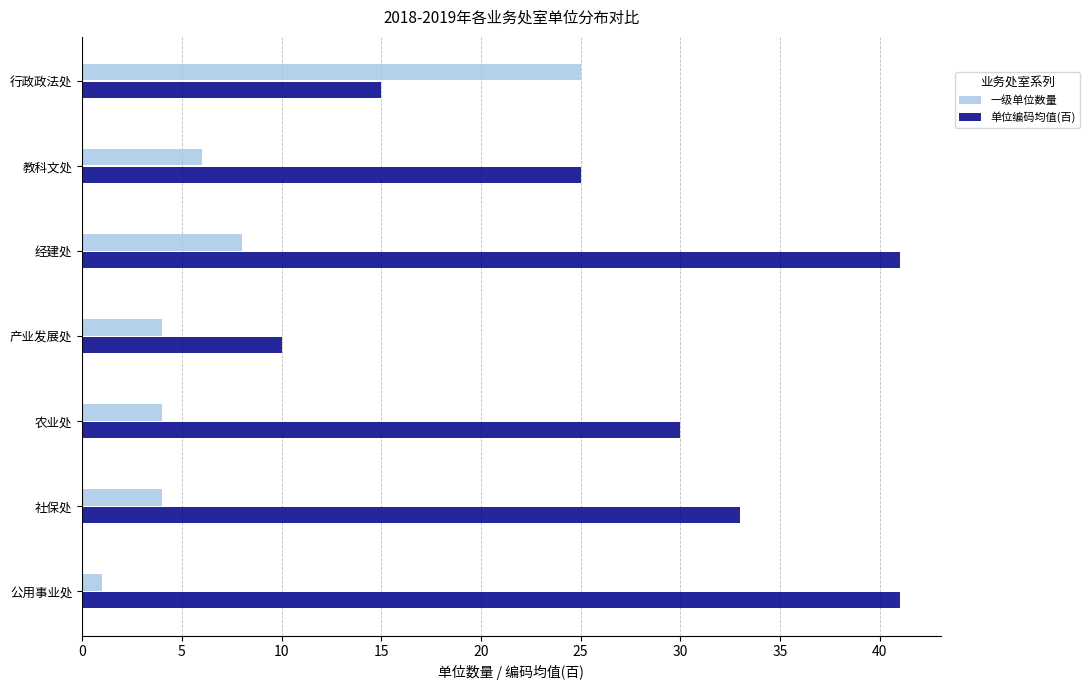

Which series changed the most between 行政政法处 and 农业处?

一级单位数量